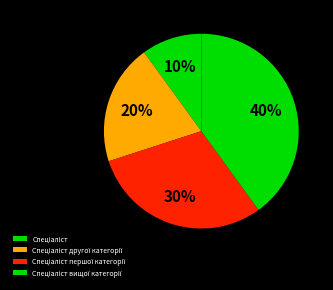

Does any single category account for the majority?

No